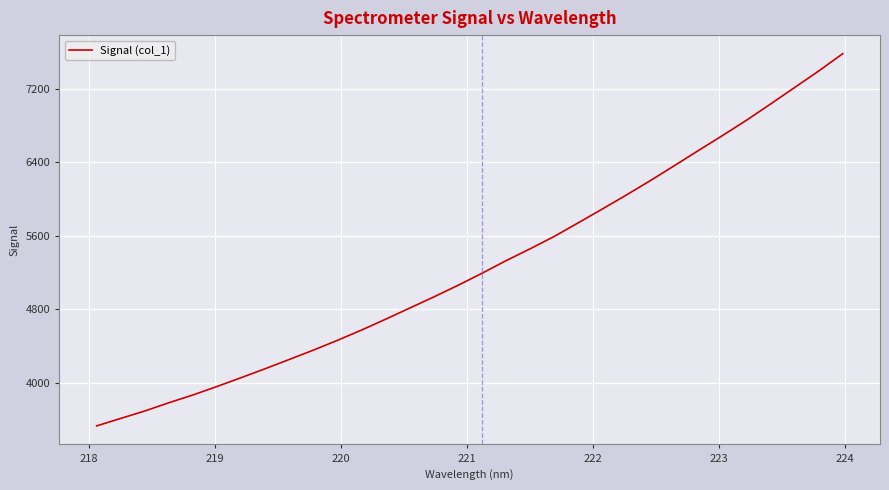

What is the smallest value displayed?

3533.1